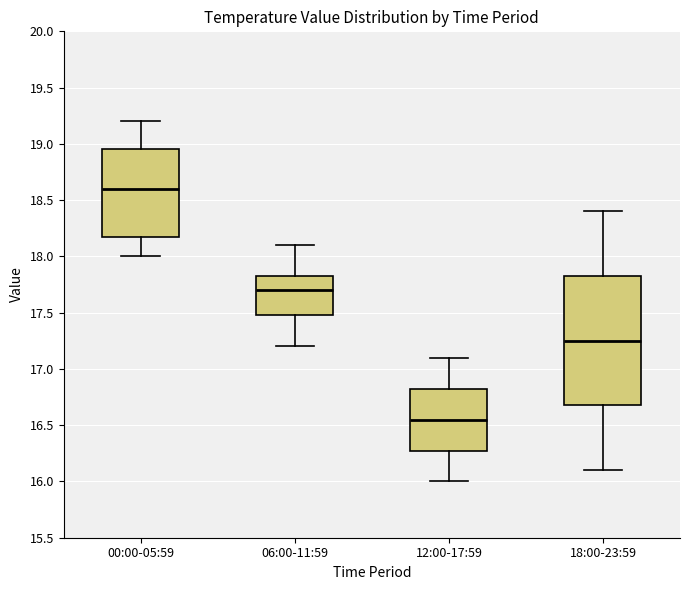

Which box has the lowest median line?

12:00-17:59